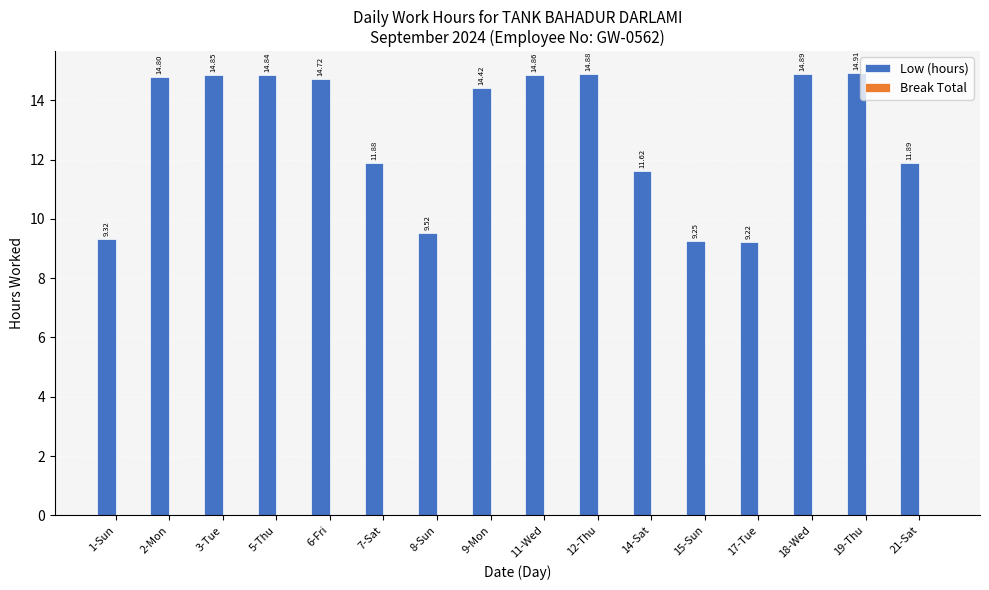

Rank the categories by value from highest to lowest.

19-Thu, 18-Wed, 12-Thu, 11-Wed, 3-Tue, 5-Thu, 2-Mon, 6-Fri, 9-Mon, 21-Sat, 7-Sat, 14-Sat, 8-Sun, 1-Sun, 15-Sun, 17-Tue